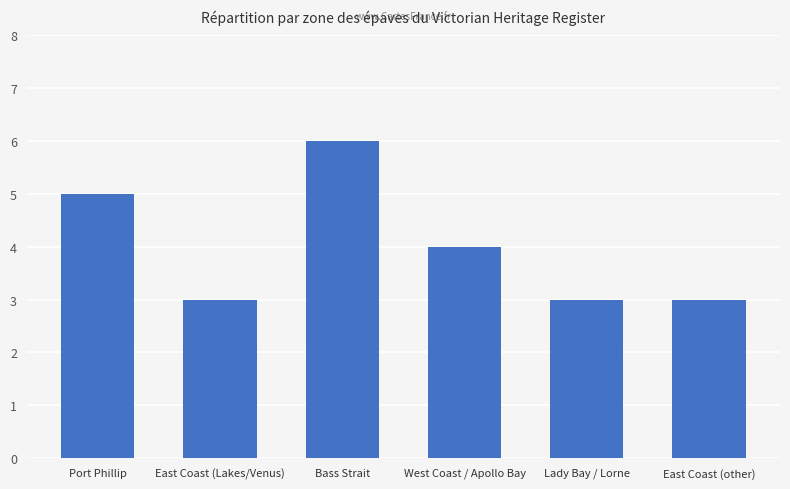

What is the average value?

4